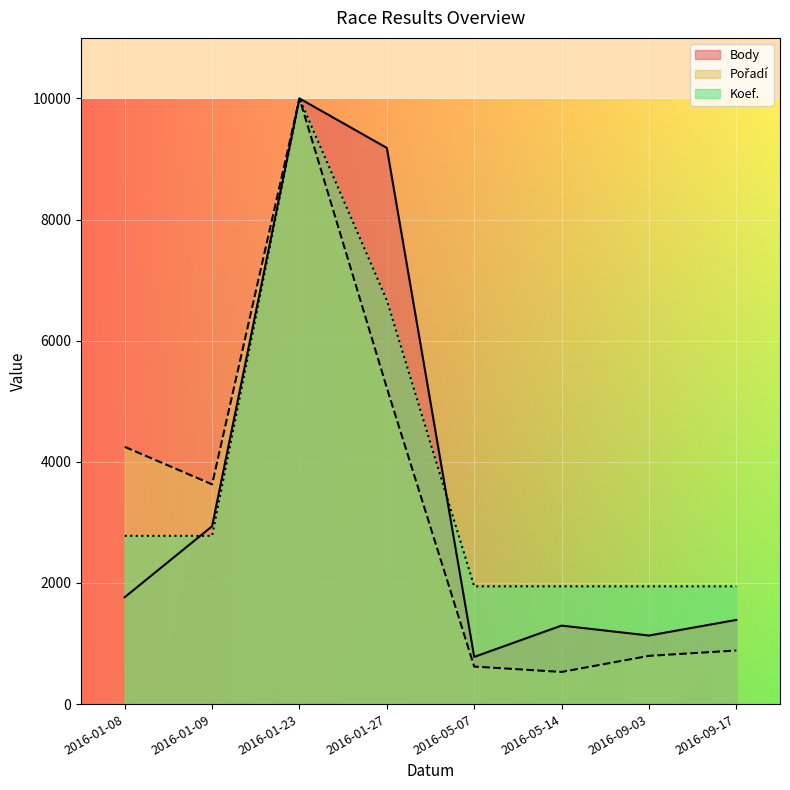

What is the value of the Koef. point at the 4th from the left?

6666.7